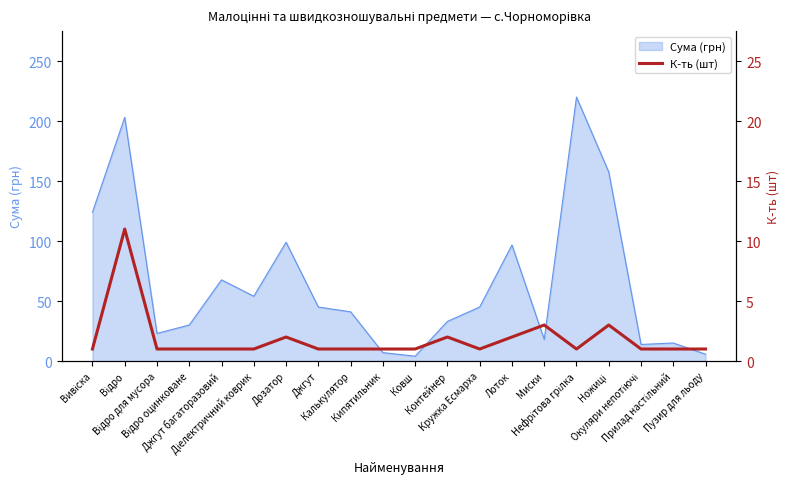

The chart shows a value of 2 at Ковш. True or false?

False